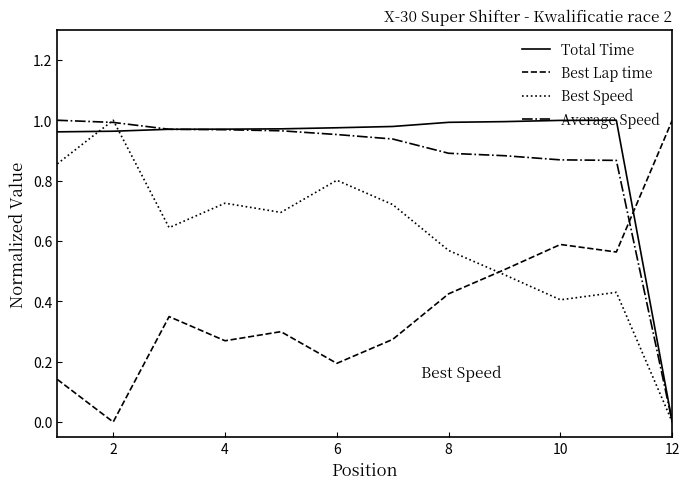

After their last crossing, which series has the higher values: Average Speed or Best Lap time?

Best Lap time